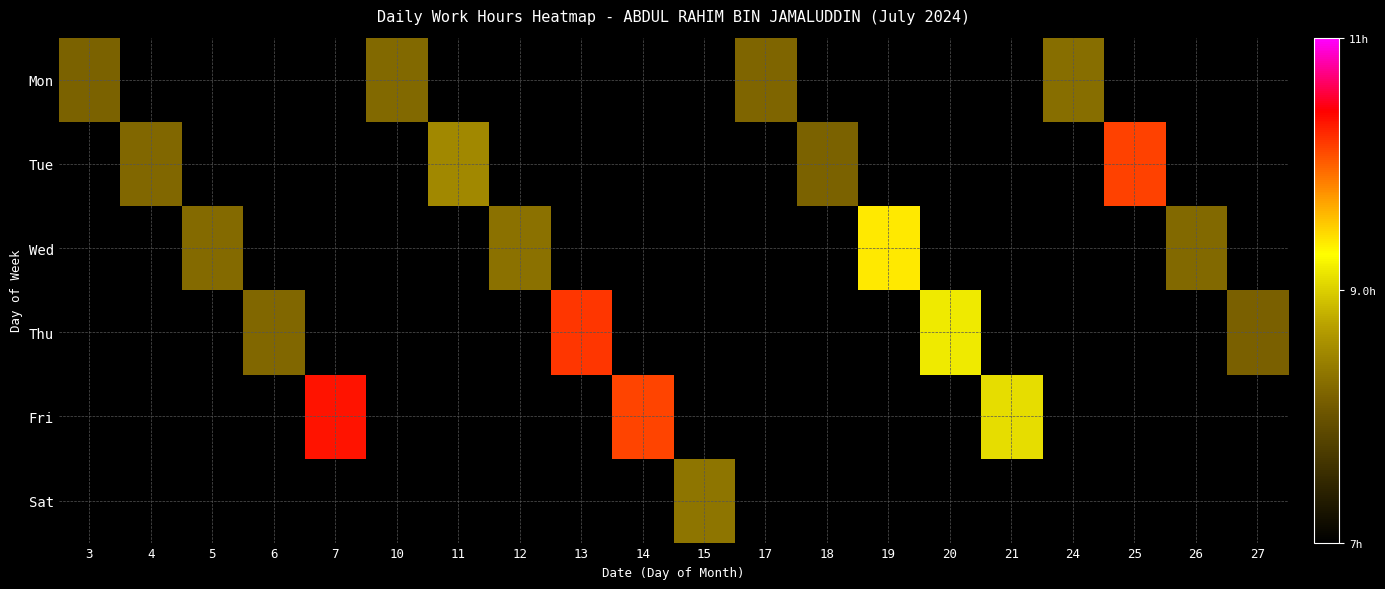

Reading right to left, transcribe all the data shown in this chart.

Mon: 27=0.0	26=0.0	25=0.0	24=8.3	21=0.0	20=0.0	19=0.0	18=0.0	17=8.2	15=0.0	14=0.0	13=0.0	12=0.0	11=0.0	10=8.2	7=0.0	6=0.0	5=0.0	4=0.0	3=8.2
Tue: 27=0.0	26=0.0	25=10.1	24=0.0	21=0.0	20=0.0	19=0.0	18=8.2	17=0.0	15=0.0	14=0.0	13=0.0	12=0.0	11=8.5	10=0.0	7=0.0	6=0.0	5=0.0	4=8.2	3=0.0
Wed: 27=0.0	26=8.2	25=0.0	24=0.0	21=0.0	20=0.0	19=9.4	18=0.0	17=0.0	15=0.0	14=0.0	13=0.0	12=8.3	11=0.0	10=0.0	7=0.0	6=0.0	5=8.2	4=0.0	3=0.0
Thu: 27=8.2	26=0.0	25=0.0	24=0.0	21=0.0	20=9.2	19=0.0	18=0.0	17=0.0	15=0.0	14=0.0	13=10.2	12=0.0	11=0.0	10=0.0	7=0.0	6=8.2	5=0.0	4=0.0	3=0.0
Fri: 27=0.0	26=0.0	25=0.0	24=0.0	21=9.1	20=0.0	19=0.0	18=0.0	17=0.0	15=0.0	14=10.1	13=0.0	12=0.0	11=0.0	10=0.0	7=10.3	6=0.0	5=0.0	4=0.0	3=0.0
Sat: 27=0.0	26=0.0	25=0.0	24=0.0	21=0.0	20=0.0	19=0.0	18=0.0	17=0.0	15=8.3	14=0.0	13=0.0	12=0.0	11=0.0	10=0.0	7=0.0	6=0.0	5=0.0	4=0.0	3=0.0